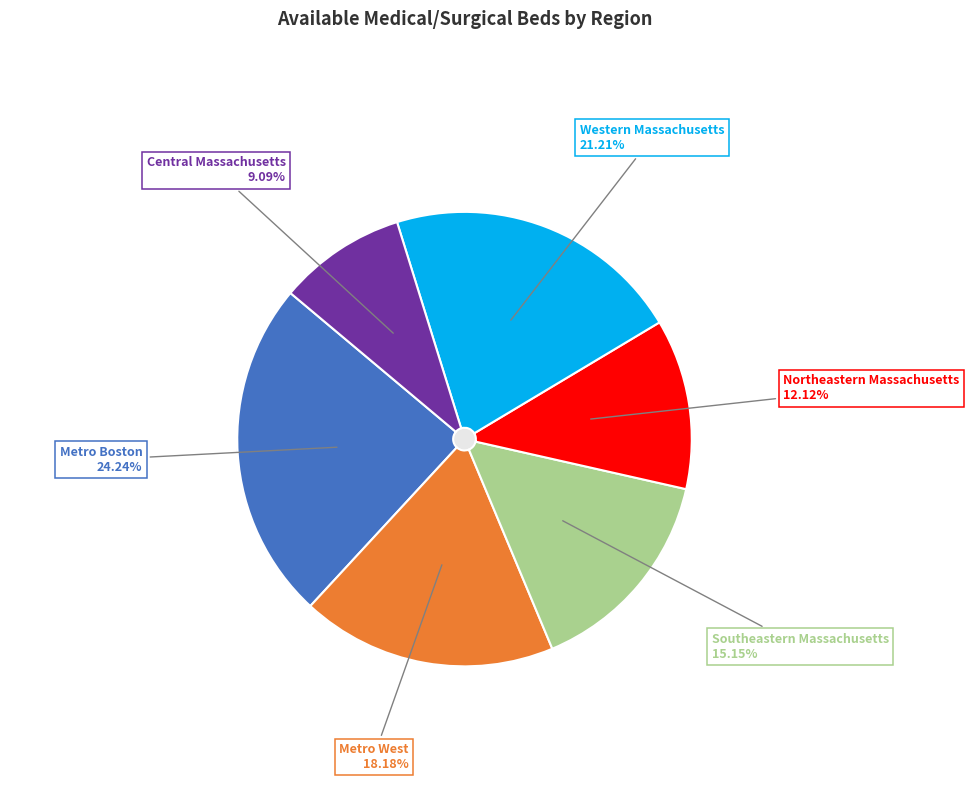

Rank the categories by value from lowest to highest.

Central Massachusetts, Northeastern Massachusetts, Southeastern Massachusetts, Metro West, Western Massachusetts, Metro Boston